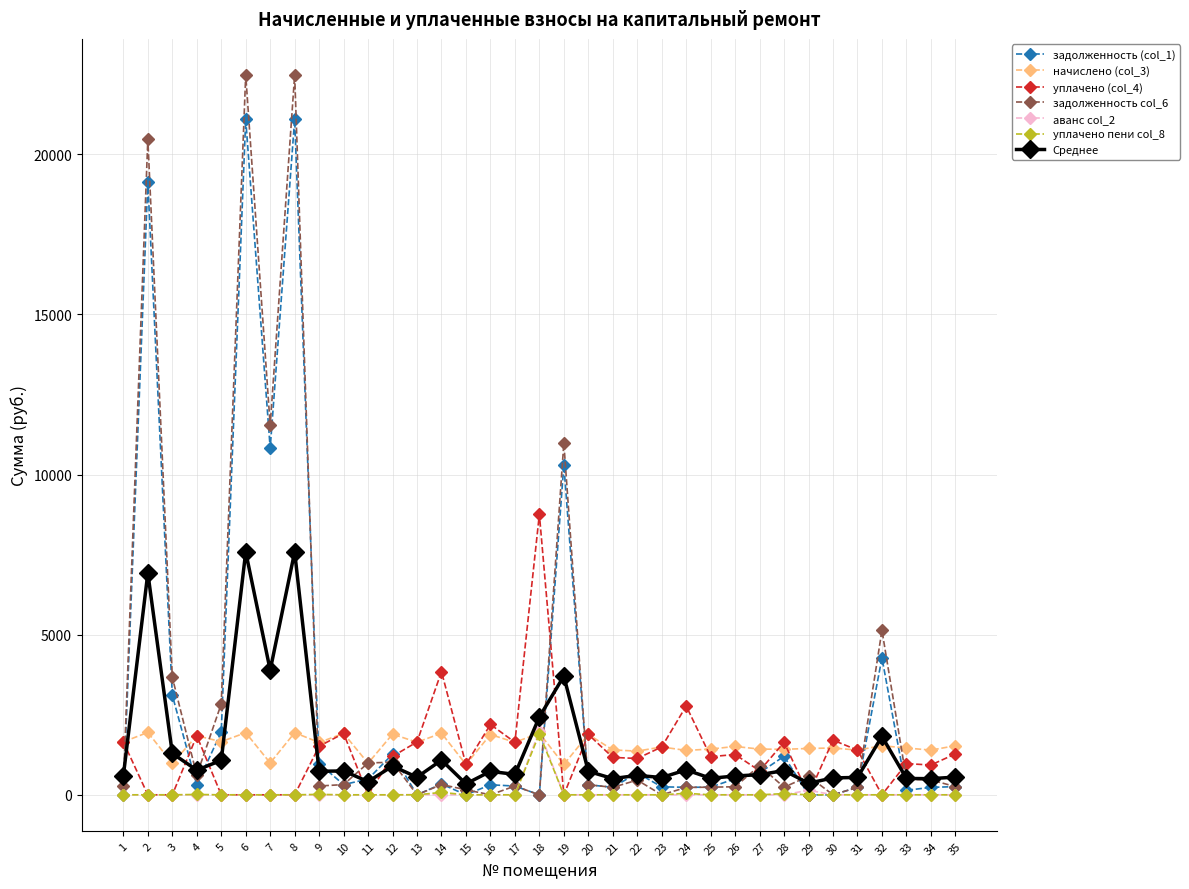

Between 17 and 19, which series saw the biggest shift?

задолженность col_6